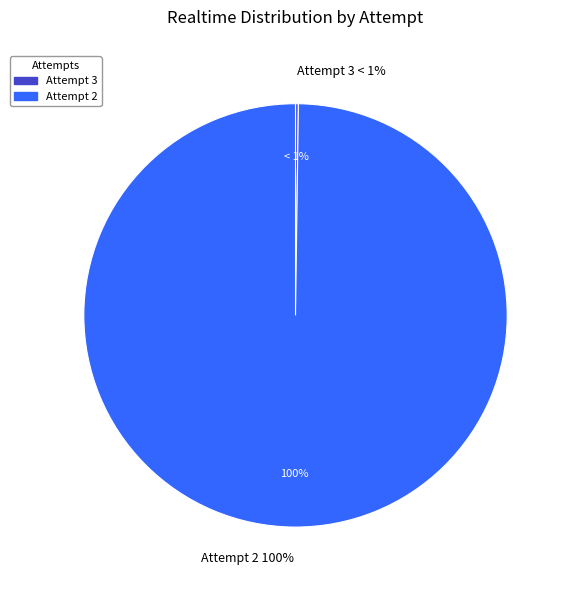

The Attempt 1 slice represents 0% of the pie. True or false?

True